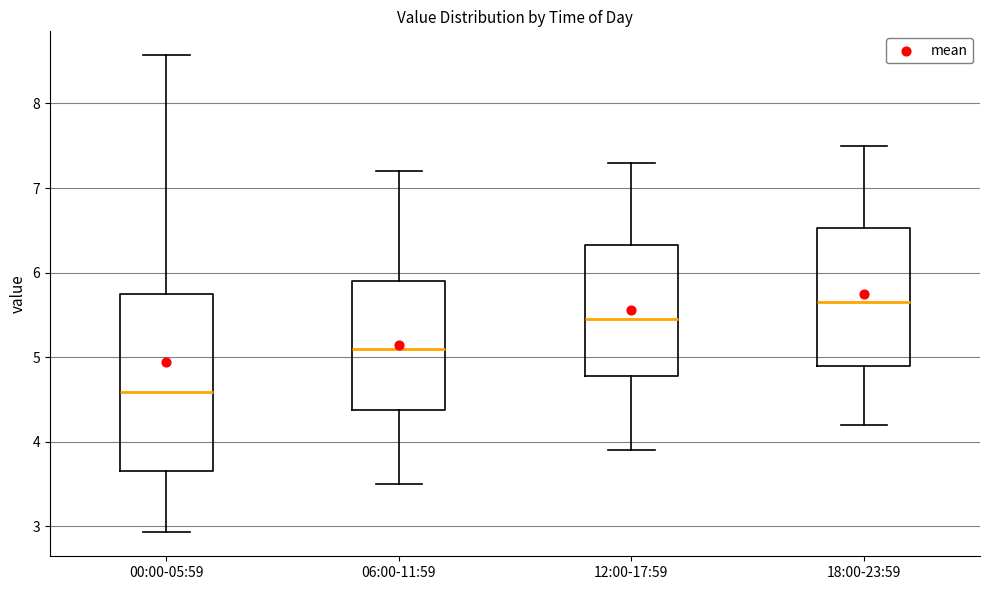

Which box's median line is the highest?

18:00-23:59